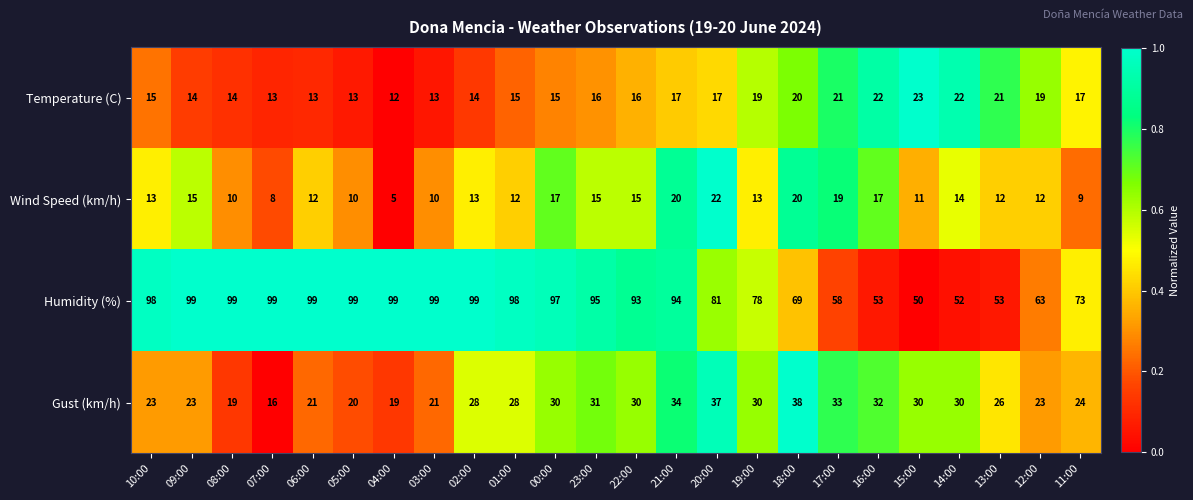

What is the sum of the Wind Speed (km/h) values at 23:00 and 22:00?

30